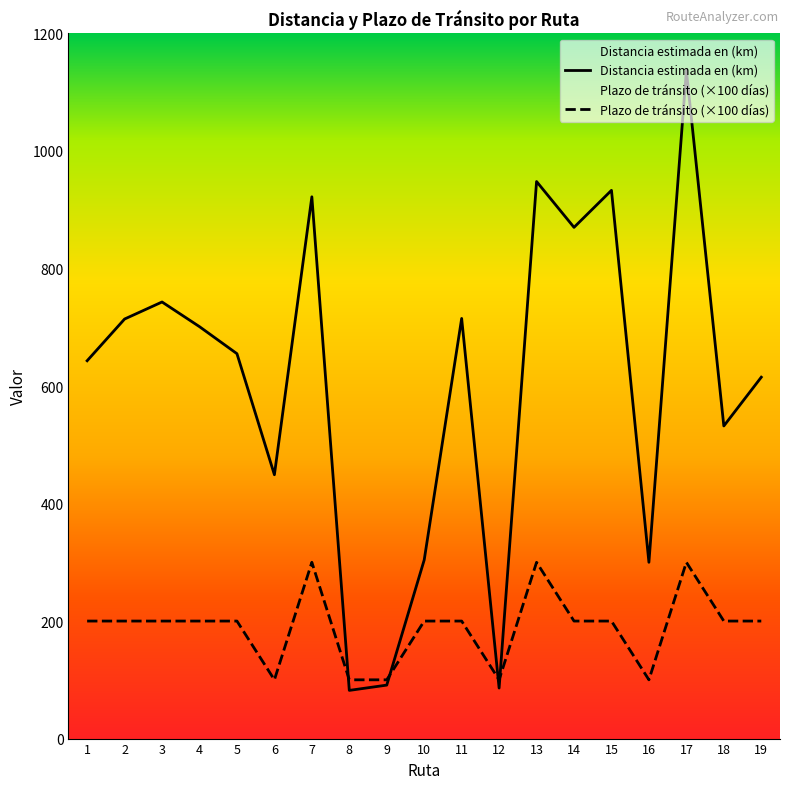

Rank the series by their average value, from highest to lowest.

Distancia estimada en (km), Plazo de tránsito (×100 días)